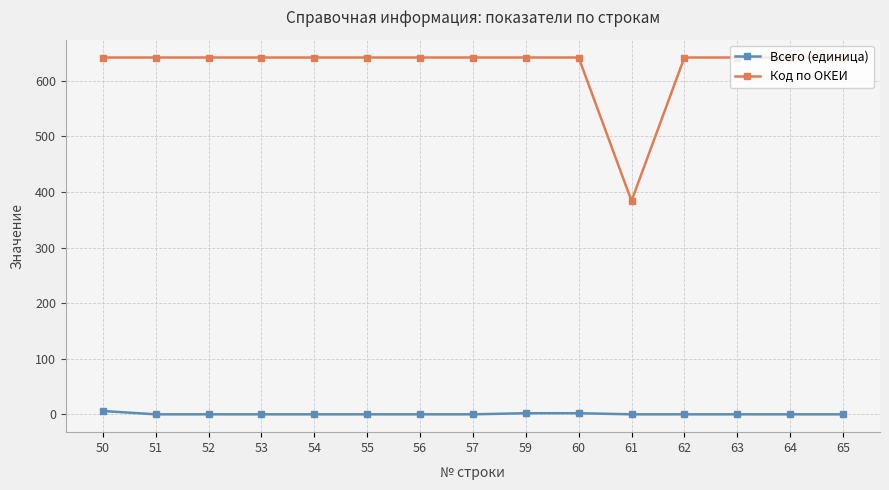

At 61, list the series in order from largest to smallest.

Код по ОКЕИ, Всего (единица)